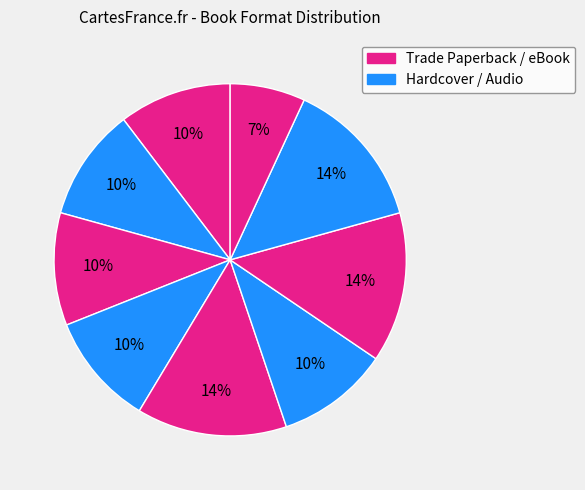

How many segments does this pie chart have?

9